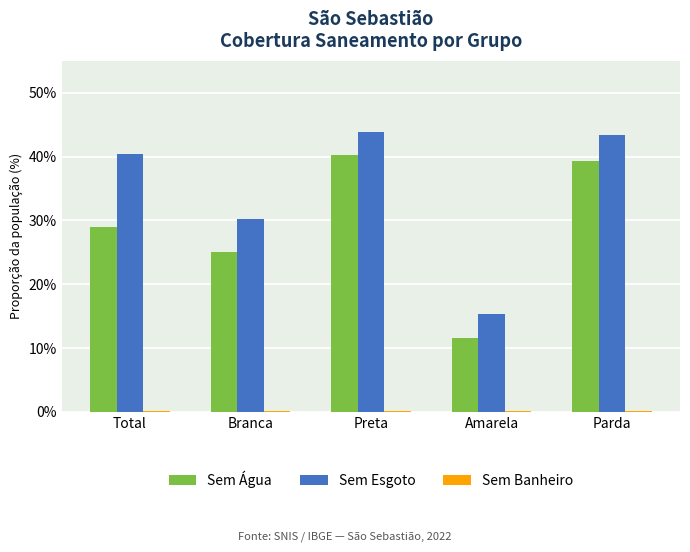

At which label is Sem Esgoto closest to 29?

Branca